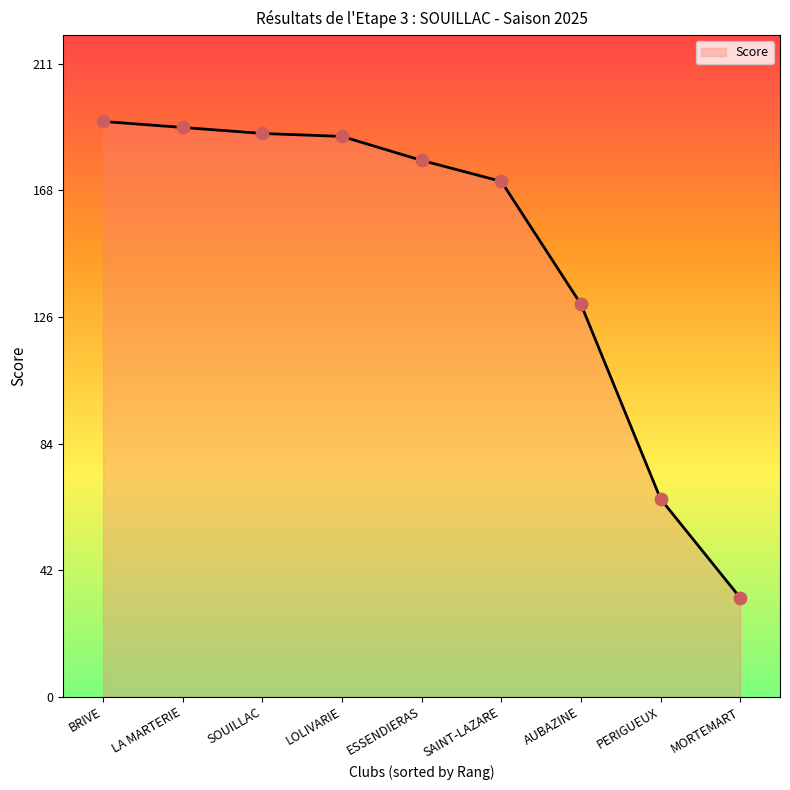

Read the value at AUBAZINE, to the nearest 10.

130